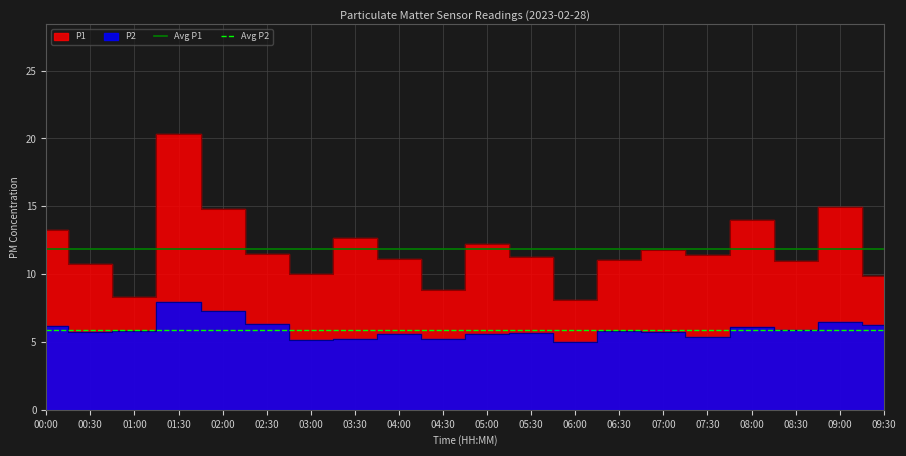

How many lines are shown in the chart?

2